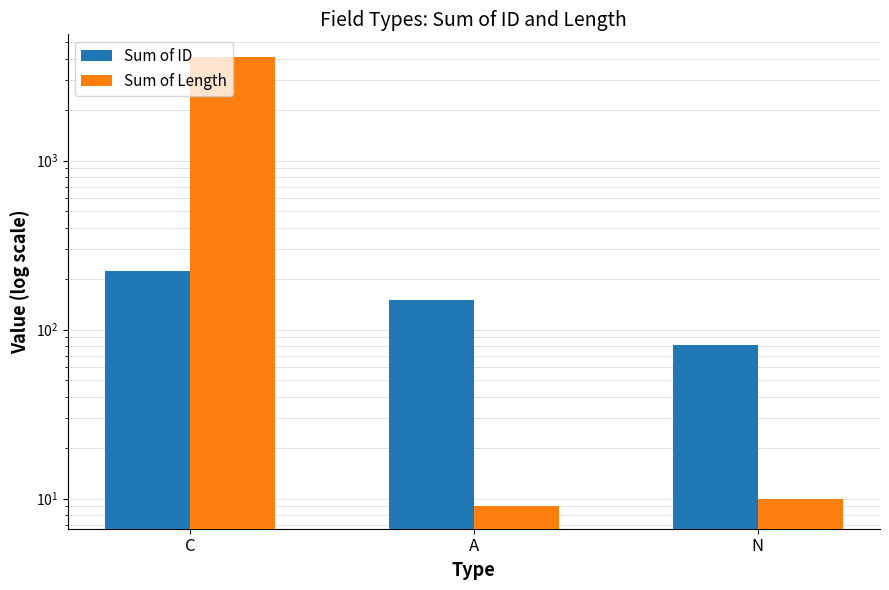

Reading right to left, extract all data points from this chart.

Sum of ID: 81	149	221
Sum of Length: 10	9	4113